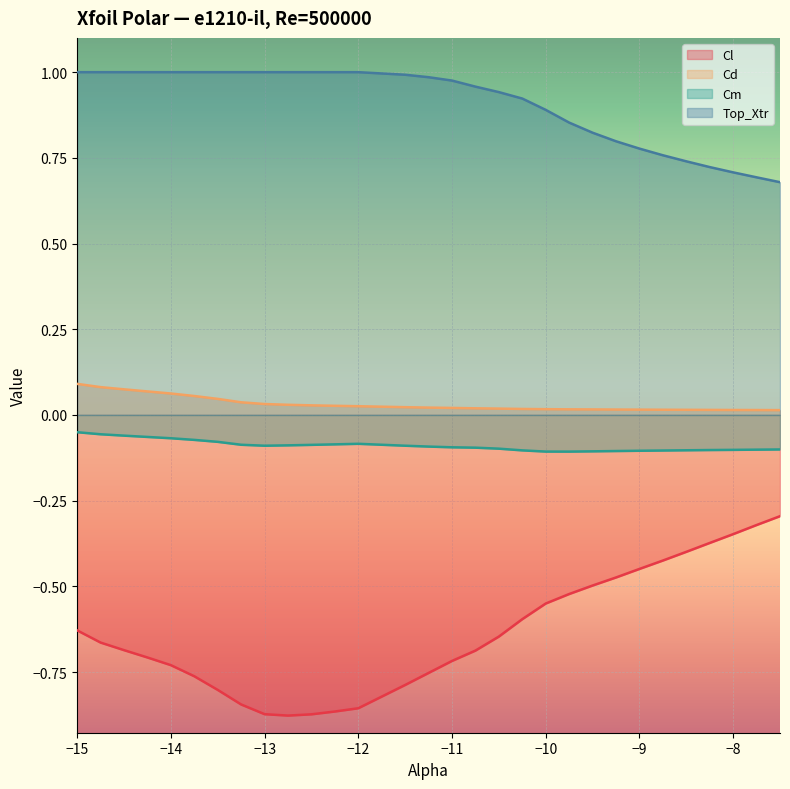

Reading left to right, transcribe all the data shown in this chart.

Cl: -15.0=-0.6	-14.75=-0.7	-14.5=-0.7	-14.25=-0.7	-14.0=-0.7	-13.75=-0.8	-13.5=-0.8	-13.25=-0.8	-13.0=-0.9	-12.75=-0.9	-12.5=-0.9	-12.25=-0.9	-12.0=-0.9	-11.5=-0.8	-11.25=-0.8	-11.0=-0.7	-10.75=-0.7	-10.5=-0.6	-10.25=-0.6	-10.0=-0.6	-9.75=-0.5	-9.5=-0.5	-9.25=-0.5	-9.0=-0.4	-8.75=-0.4	-8.5=-0.4	-8.25=-0.4	-8.0=-0.3	-7.75=-0.3	-7.5=-0.3
Cd: -15.0=0.1	-14.75=0.1	-14.5=0.1	-14.25=0.1	-14.0=0.1	-13.75=0.1	-13.5=0.0	-13.25=0.0	-13.0=0.0	-12.75=0.0	-12.5=0.0	-12.25=0.0	-12.0=0.0	-11.5=0.0	-11.25=0.0	-11.0=0.0	-10.75=0.0	-10.5=0.0	-10.25=0.0	-10.0=0.0	-9.75=0.0	-9.5=0.0	-9.25=0.0	-9.0=0.0	-8.75=0.0	-8.5=0.0	-8.25=0.0	-8.0=0.0	-7.75=0.0	-7.5=0.0
Cm: -15.0=-0.1	-14.75=-0.1	-14.5=-0.1	-14.25=-0.1	-14.0=-0.1	-13.75=-0.1	-13.5=-0.1	-13.25=-0.1	-13.0=-0.1	-12.75=-0.1	-12.5=-0.1	-12.25=-0.1	-12.0=-0.1	-11.5=-0.1	-11.25=-0.1	-11.0=-0.1	-10.75=-0.1	-10.5=-0.1	-10.25=-0.1	-10.0=-0.1	-9.75=-0.1	-9.5=-0.1	-9.25=-0.1	-9.0=-0.1	-8.75=-0.1	-8.5=-0.1	-8.25=-0.1	-8.0=-0.1	-7.75=-0.1	-7.5=-0.1
Top_Xtr: -15.0=1.0	-14.75=1.0	-14.5=1.0	-14.25=1.0	-14.0=1.0	-13.75=1.0	-13.5=1.0	-13.25=1.0	-13.0=1.0	-12.75=1.0	-12.5=1.0	-12.25=1.0	-12.0=1.0	-11.5=1.0	-11.25=1.0	-11.0=1.0	-10.75=1.0	-10.5=0.9	-10.25=0.9	-10.0=0.9	-9.75=0.9	-9.5=0.8	-9.25=0.8	-9.0=0.8	-8.75=0.8	-8.5=0.7	-8.25=0.7	-8.0=0.7	-7.75=0.7	-7.5=0.7